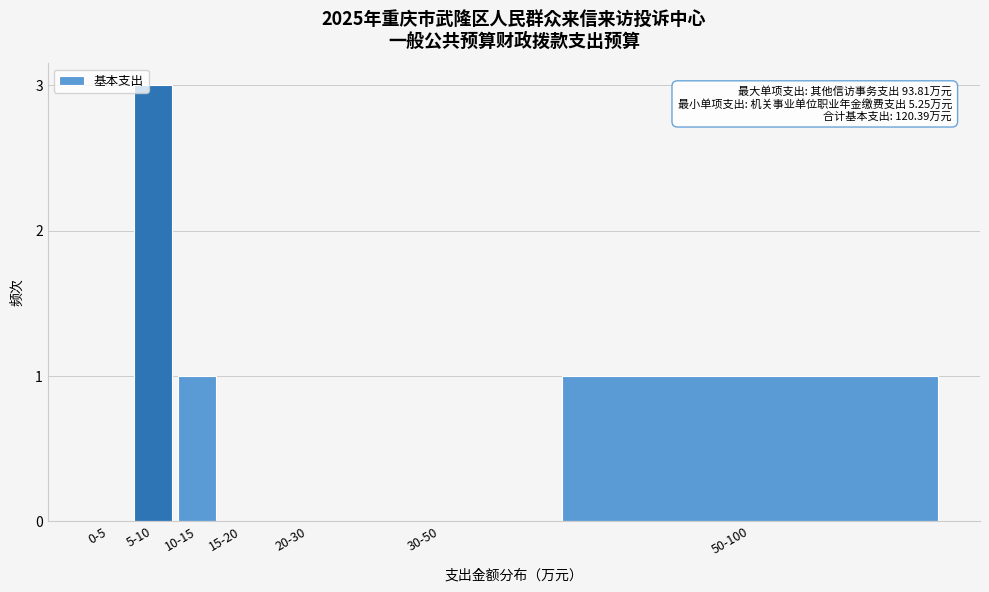

Reading right to left, list all the values displayed in this chart.

50-100=1	30-50=0	20-30=0	15-20=0	10-15=1	5-10=3	0-5=0